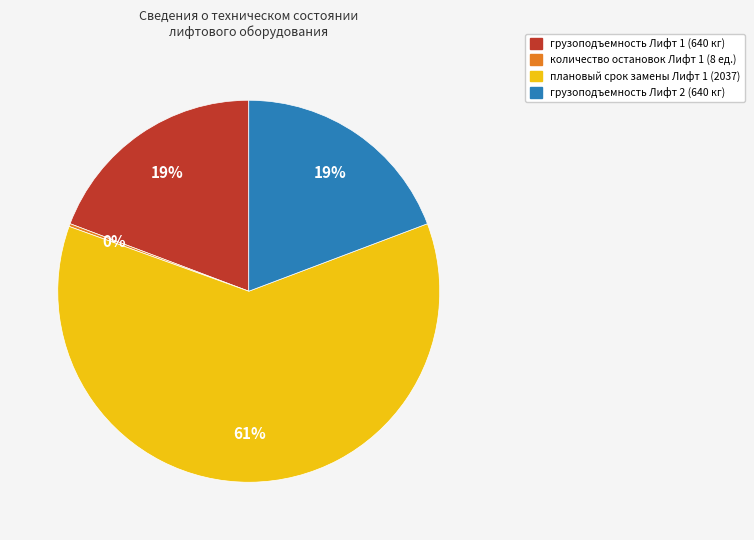

The грузоподъемность Лифт 1 slice represents 29% of the pie. True or false?

False